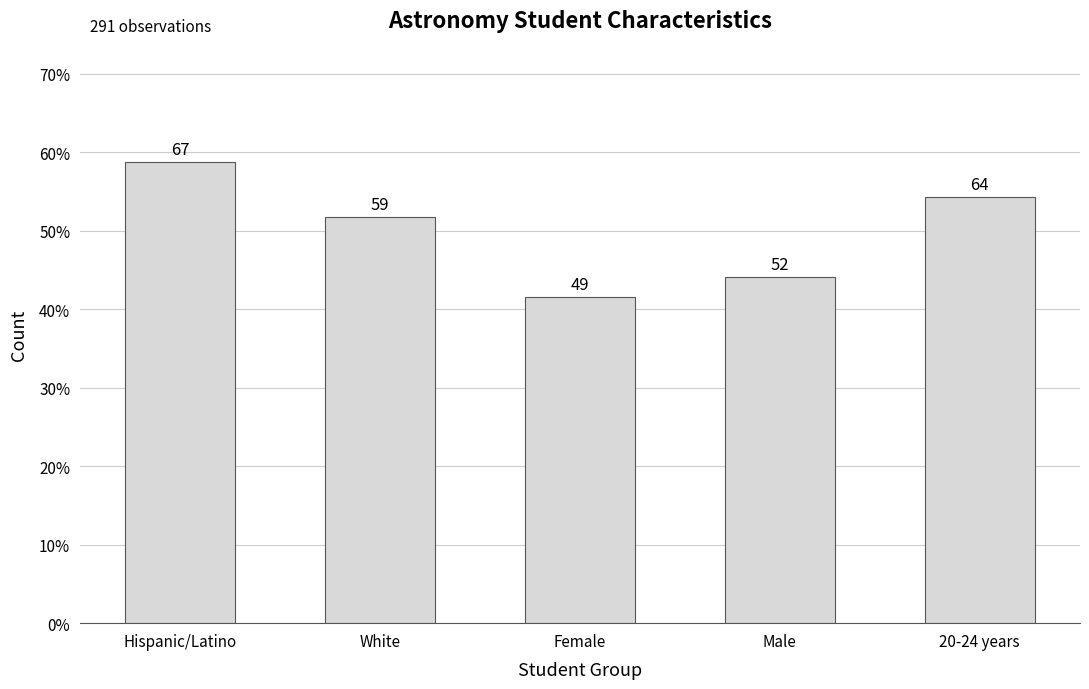

What position from the right is Female?

3